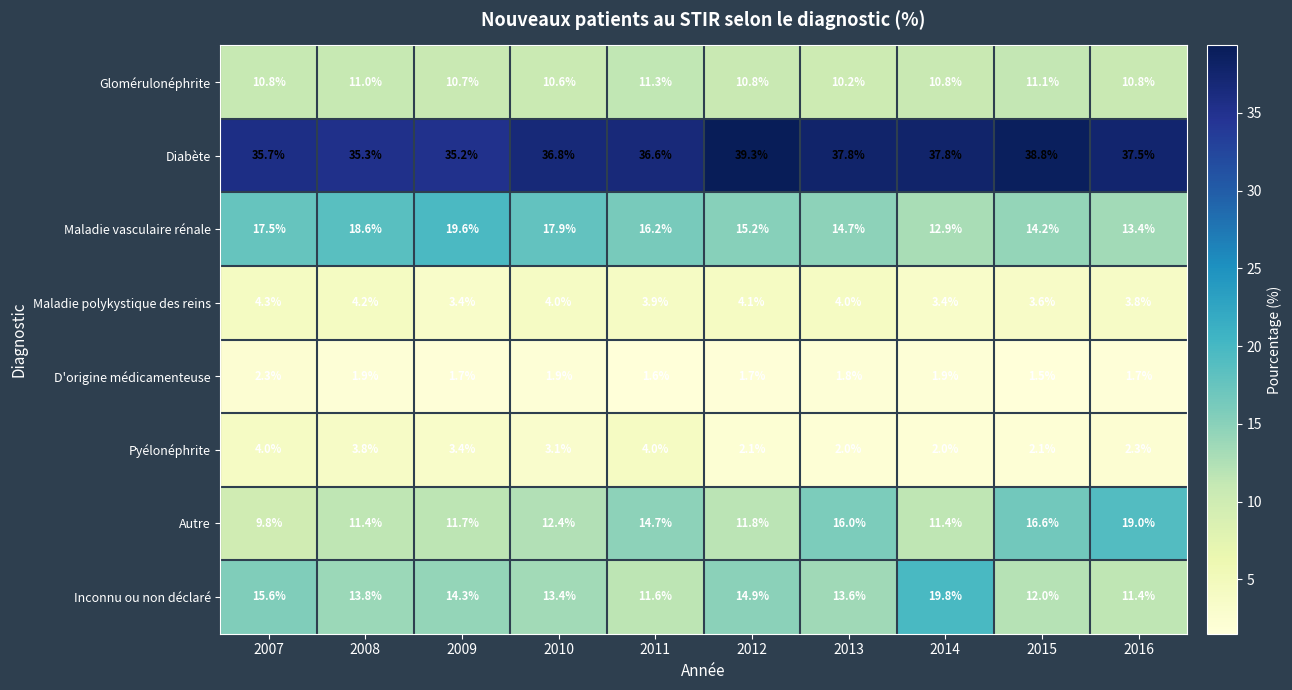

Rank the series by their maximum value, from lowest to highest.

D'origine médicamenteuse, Pyélonéphrite, Maladie polykystique des reins, Glomérulonéphrite, Autre, Maladie vasculaire rénale, Inconnu ou non déclaré, Diabète